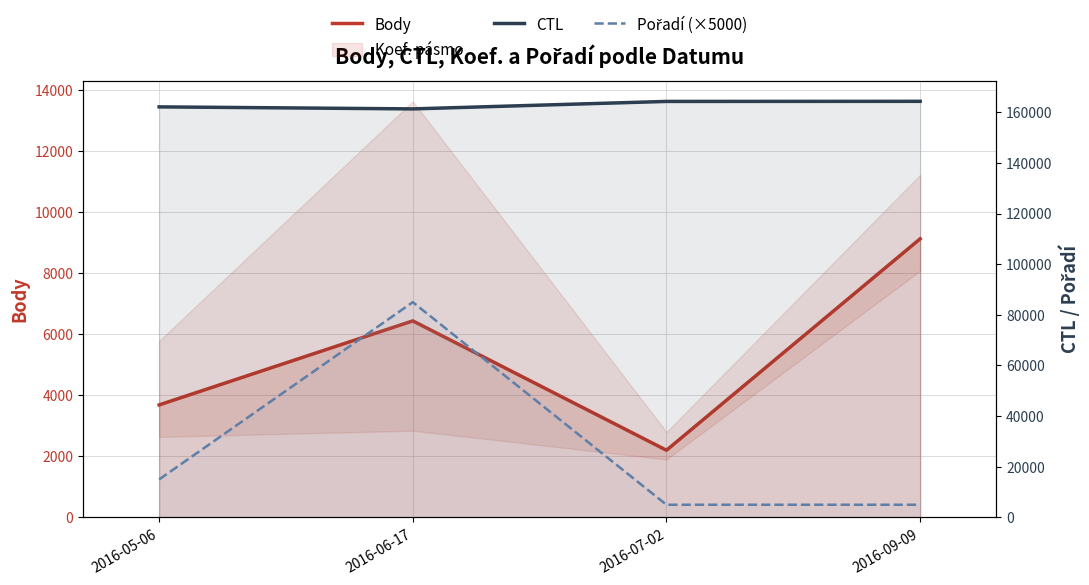

True or false: Pořadí (×5000) and CTL cross at least once.

False